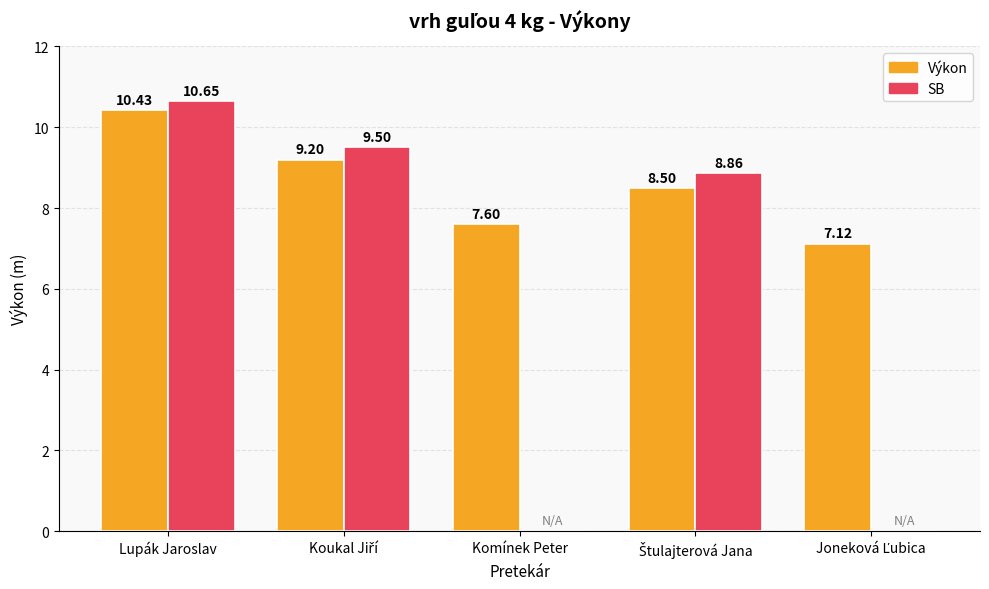

What are all the series names shown in the legend?

Výkon, SB